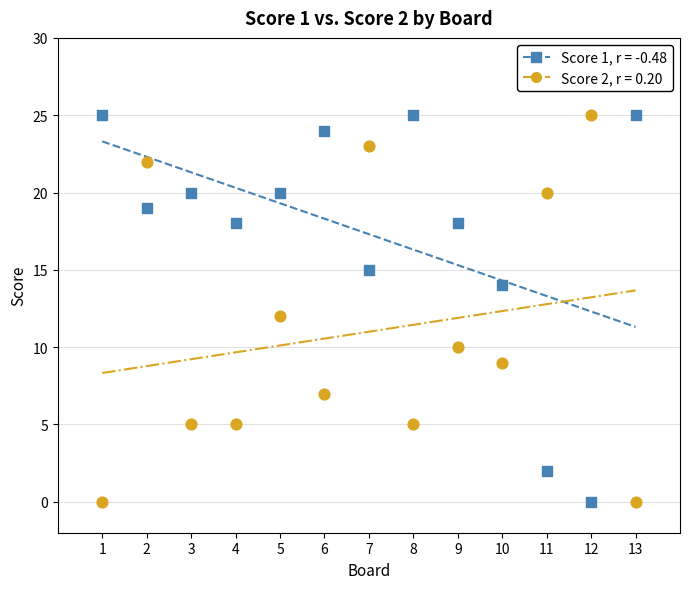

Across all data points, what is the range of X values (max minus min)?

12